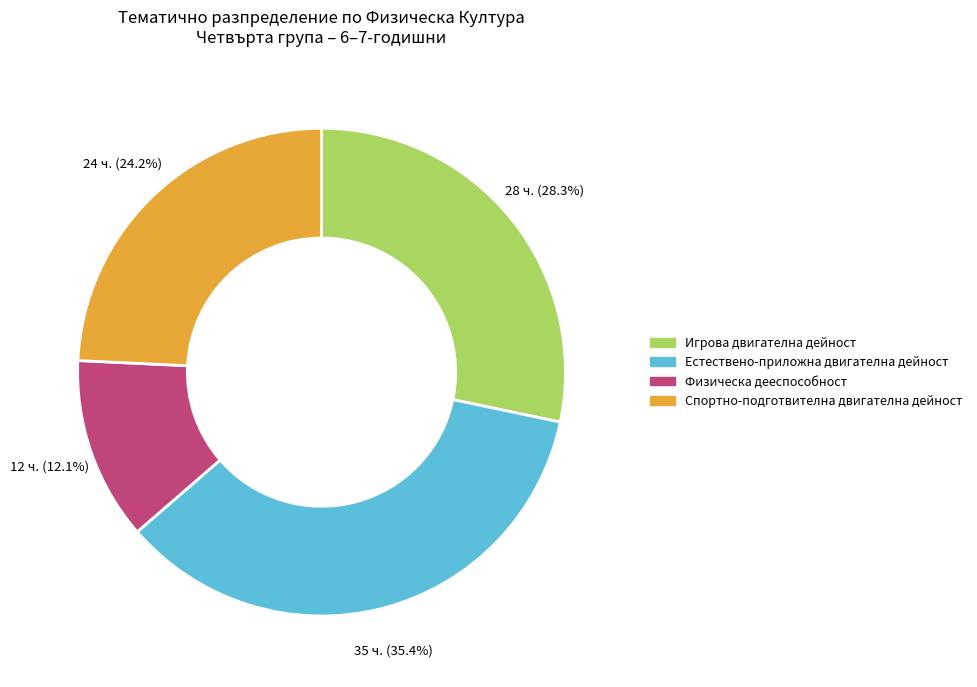

Which slice is the largest?

Естествено-приложна двигателна дейност